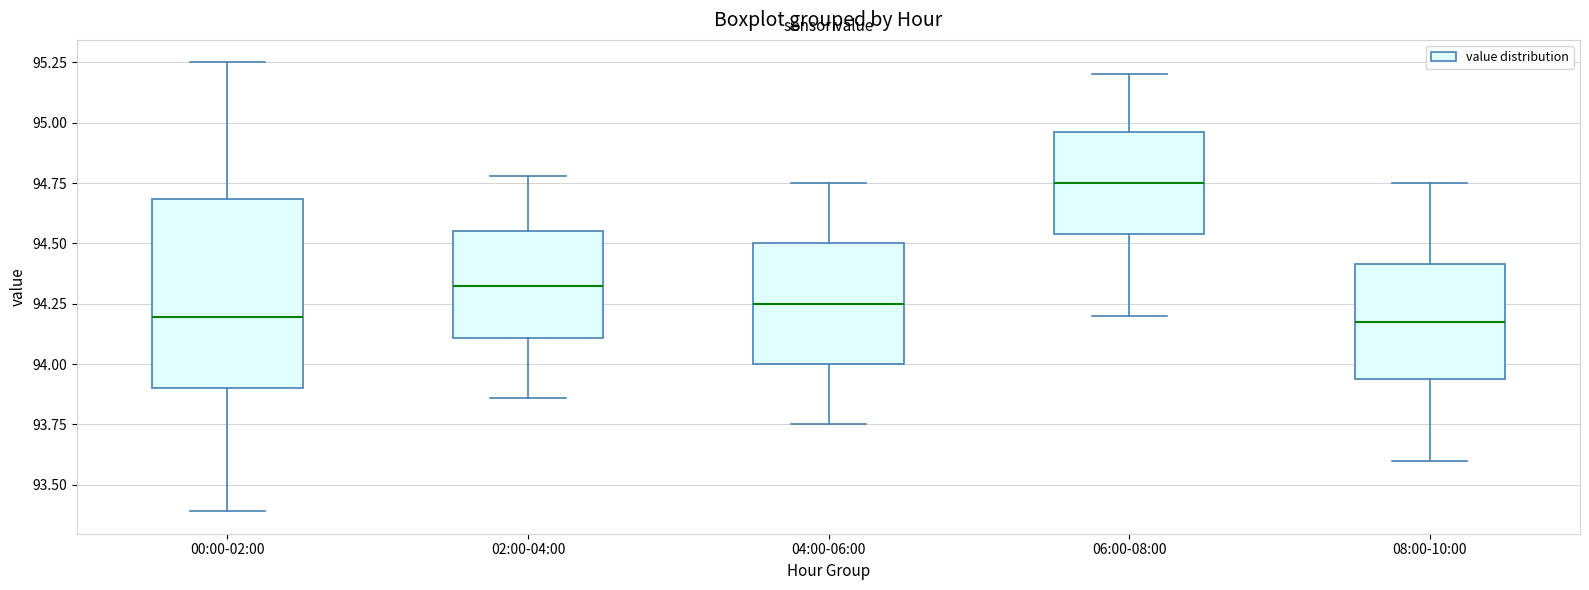

Which box's median line is the highest?

06:00-08:00